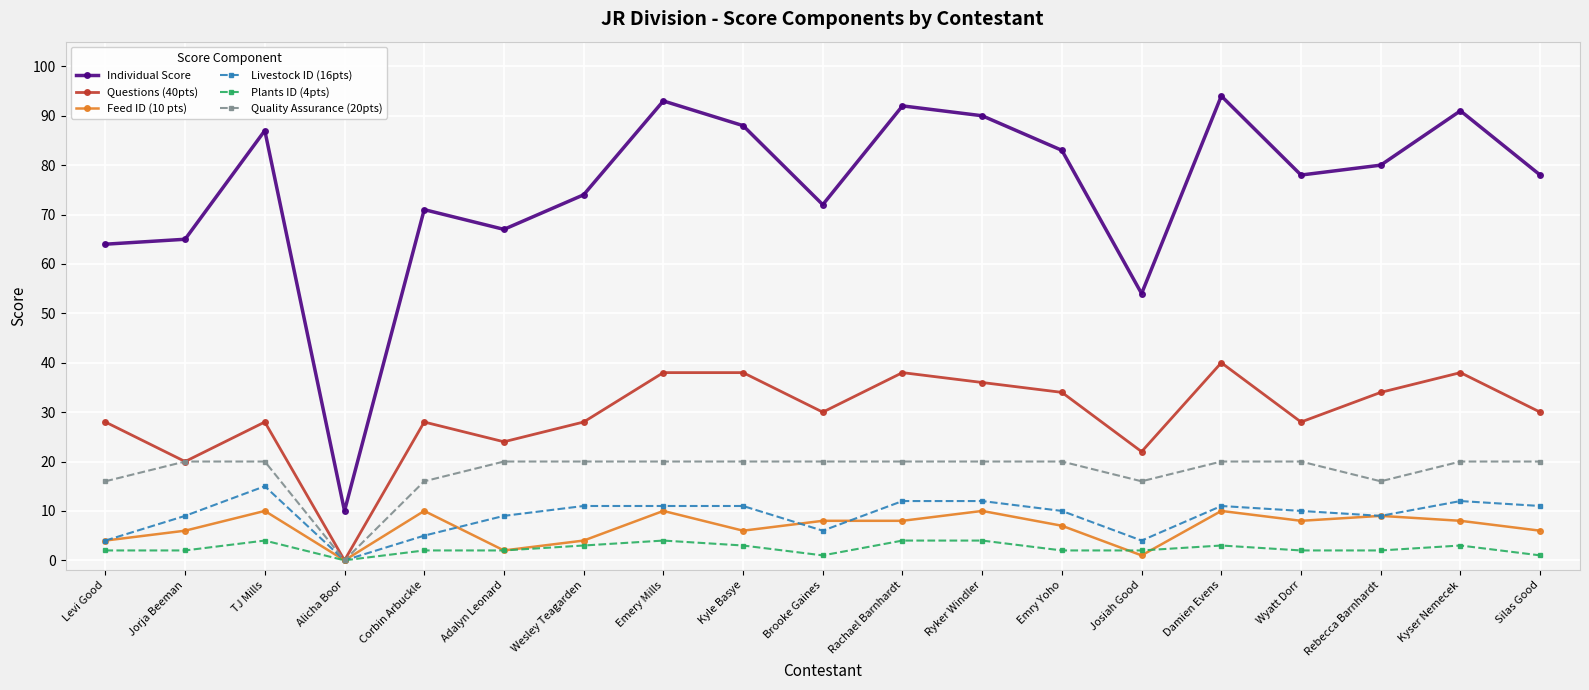

What is the sum of the Feed ID (10 pts) values at Damien Evens and Wyatt Dorr?

18